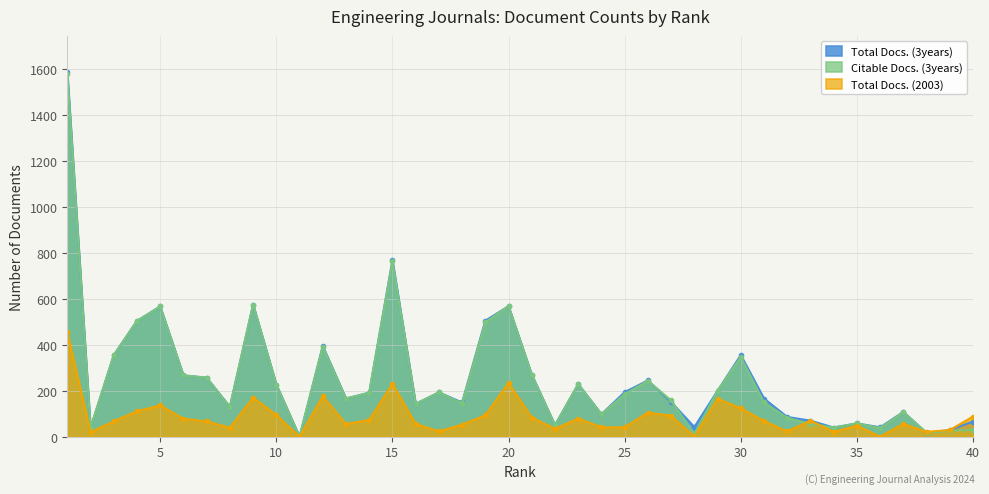

Which series ends up on top after the final intersection of Citable Docs. (3years) and Total Docs. (2003)?

Total Docs. (2003)